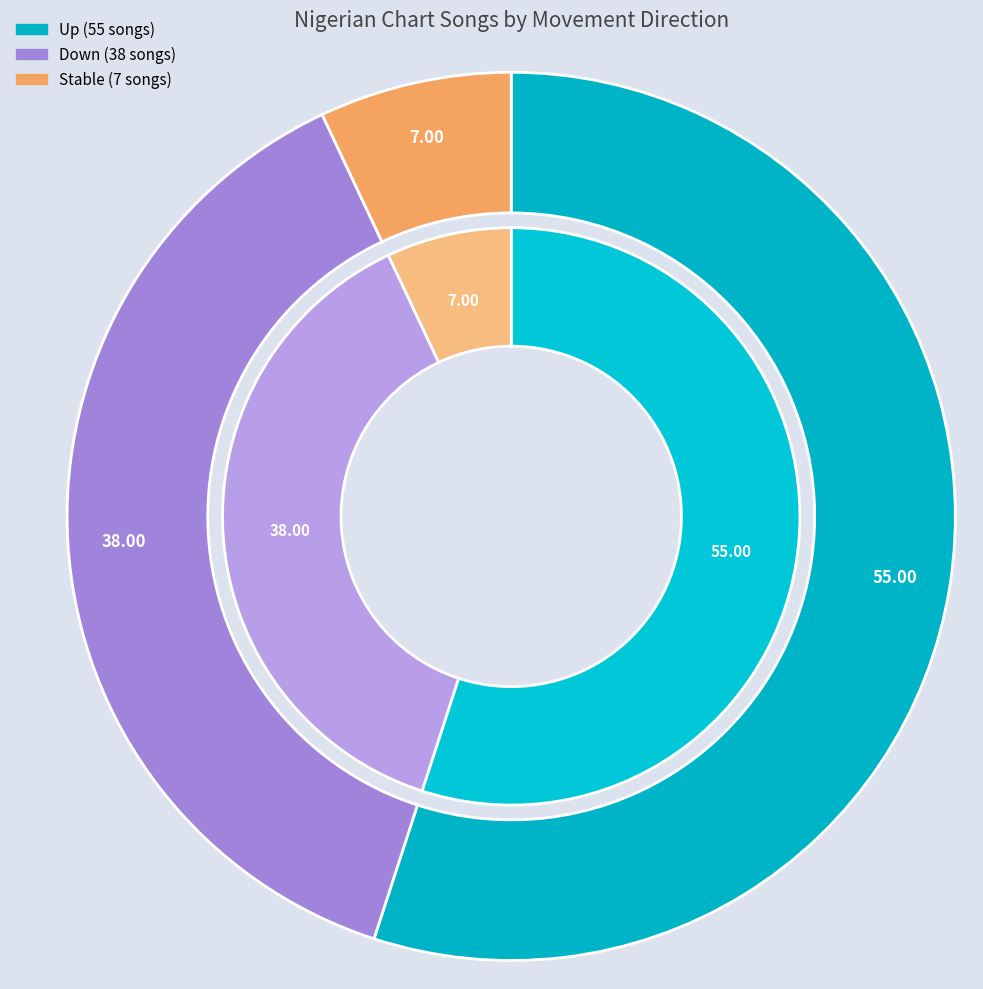

Approximately how many times larger is the value at down compared to up?

0.7